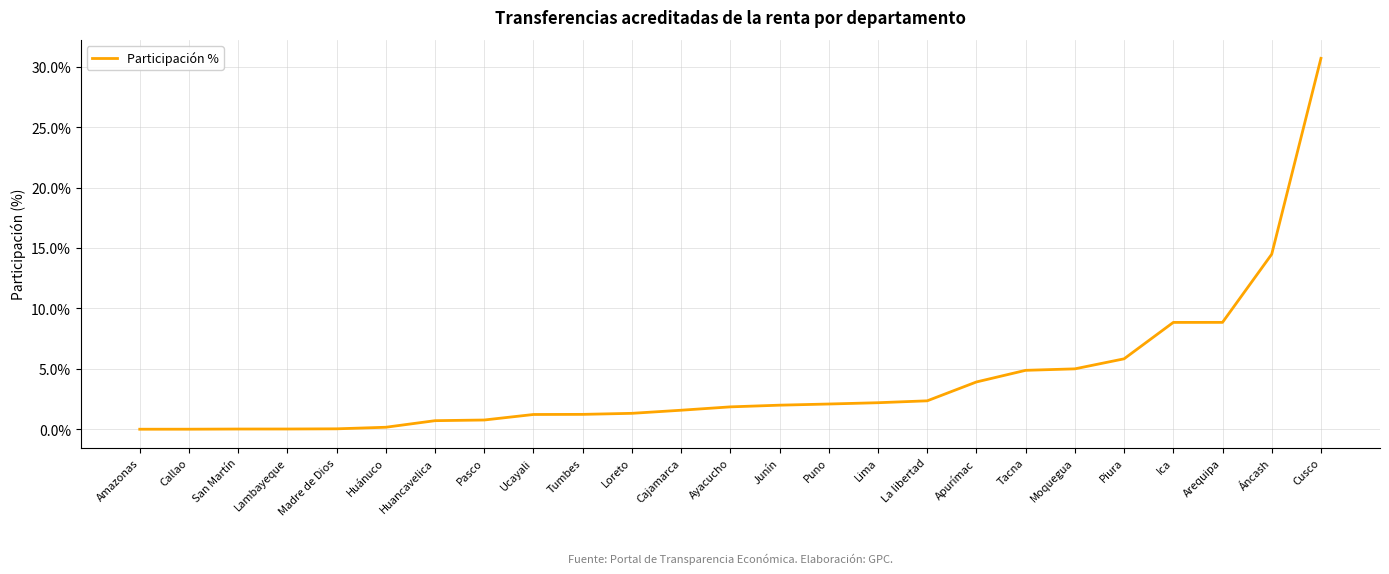

Between Apurímac and Lambayeque, which is larger?

Apurímac